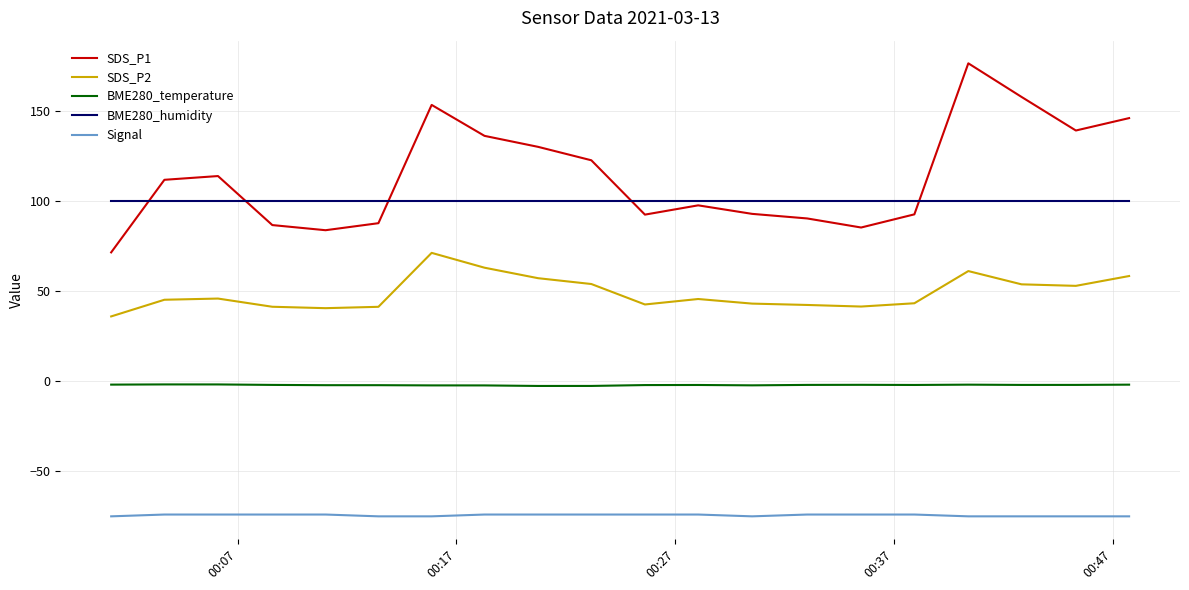

Does the chart have visible grid lines?

Yes